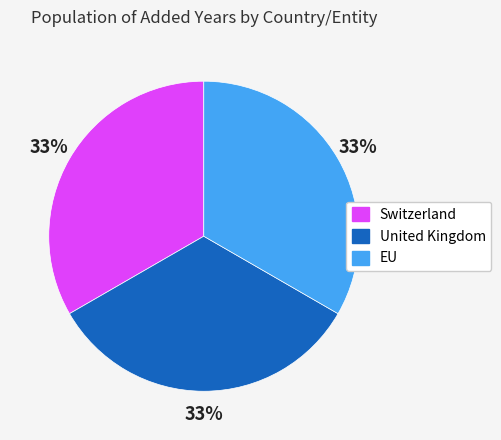

Approximately how many times larger is the value at Switzerland compared to United Kingdom?

1.0